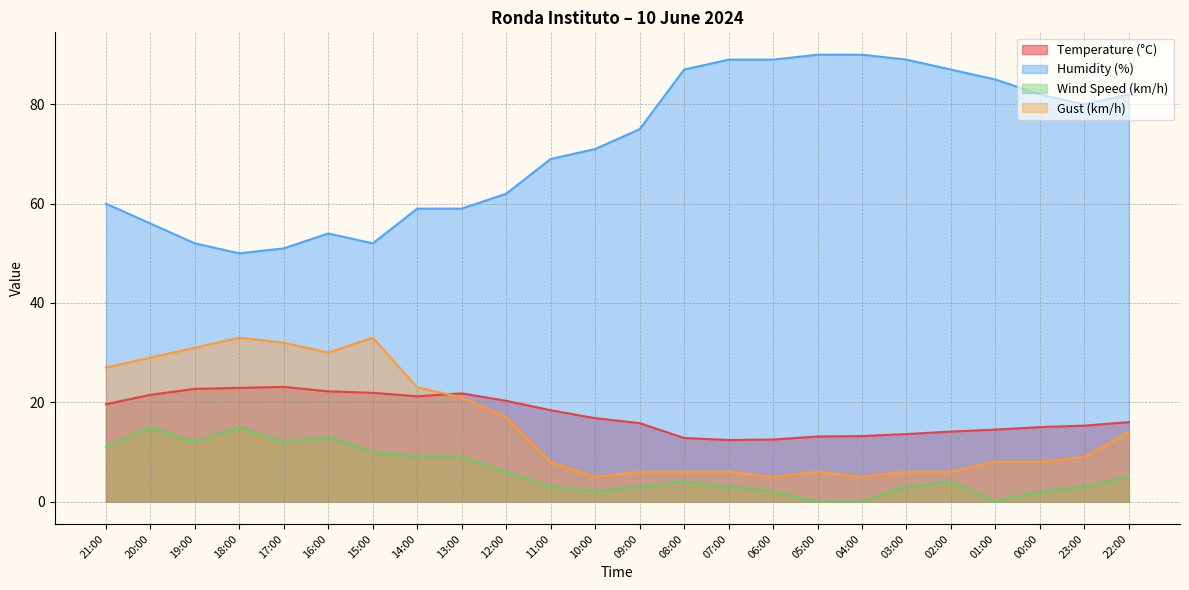

What is the label of the 1st point from the right?

22:00